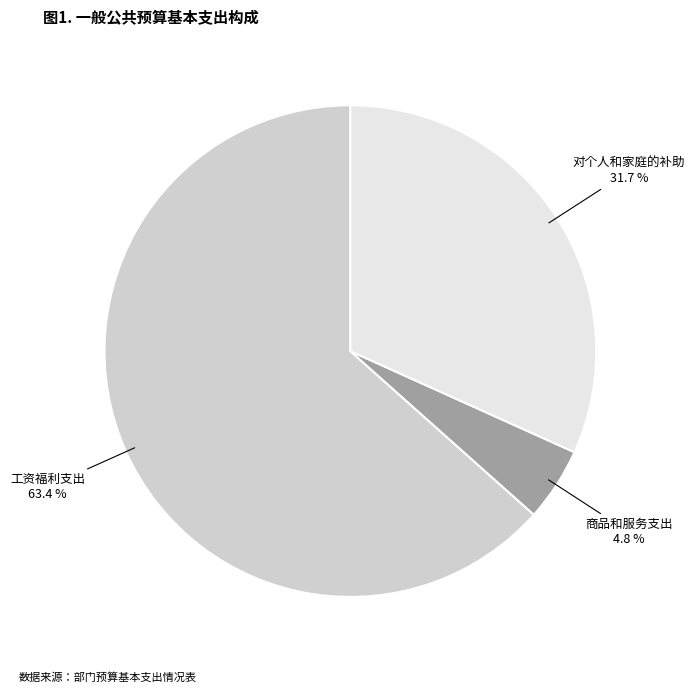

To the nearest percent, what is the combined percentage of 工资福利支出 and 对个人和家庭的补助?

95%